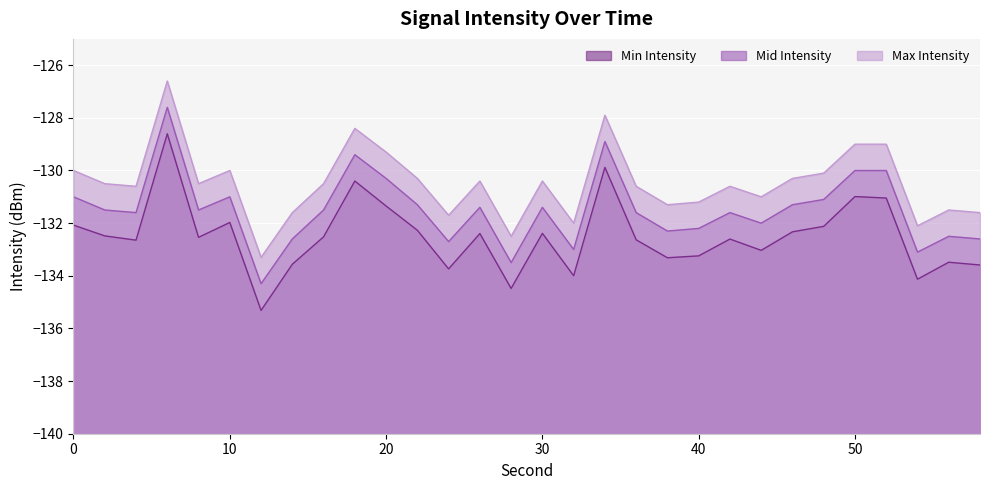

How many lines are shown in the chart?

3